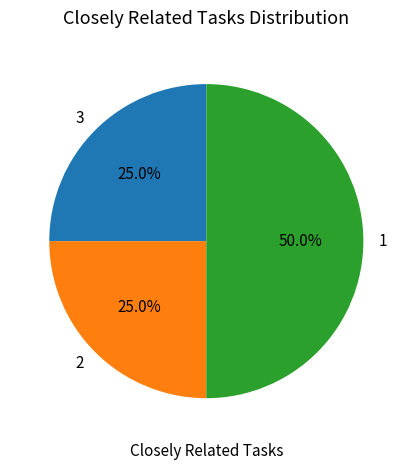

Which slice is the largest?

1